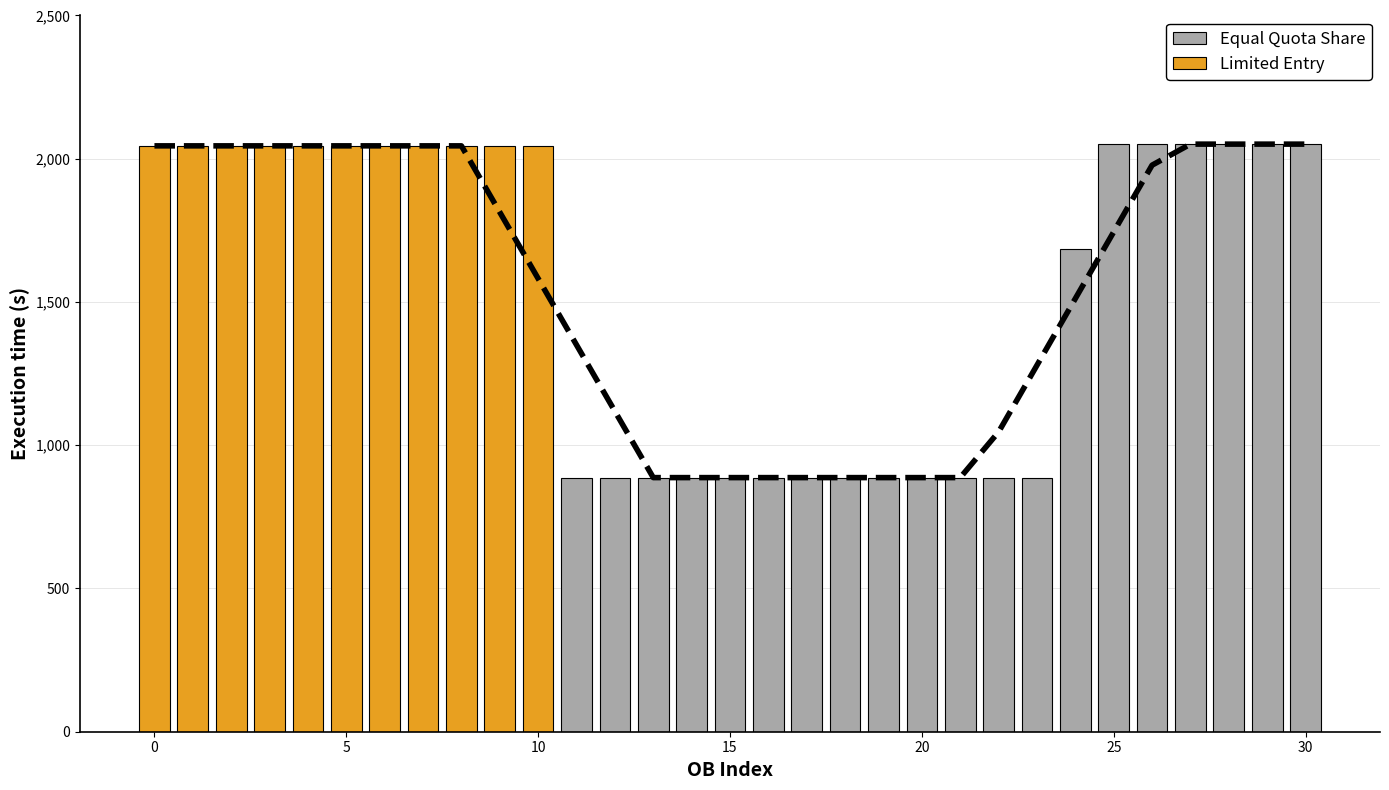

Are the bars grouped side by side (vs. stacked)?

No